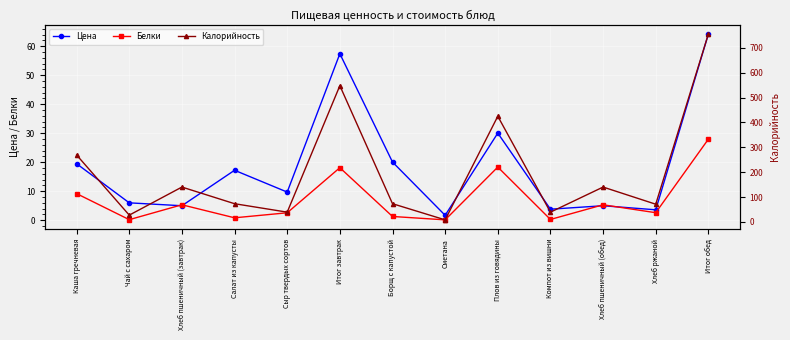

Reading right to left, transcribe all the data shown in this chart.

Цена: Итог обед=64.2	Хлеб ржаной=3.6	Хлеб пшеничный (обед)=5.0	Компот из вишни=3.8	Плов из говядины=30.1	Сметана=1.7	Борщ с капустой=20.1	Итог завтрак=57.4	Сыр твердых сортов=9.7	Салат из капусты=17.2	Хлеб пшеничный (завтрак)=5.0	Чай с сахаром=6.0	Каша гречневая=19.5
Белки: Итог обед=28.0	Хлеб ржаной=2.6	Хлеб пшеничный (обед)=5.3	Компот из вишни=0.3	Плов из говядины=18.3	Сметана=0.1	Борщ с капустой=1.3	Итог завтрак=18.1	Сыр твердых сортов=2.6	Салат из капусты=0.8	Хлеб пшеничный (завтрак)=5.3	Чай с сахаром=0.2	Каша гречневая=9.2
Калорийность: Итог обед=756.0	Хлеб ржаной=71.0	Хлеб пшеничный (обед)=140.0	Компот из вишни=39.0	Плов из говядины=425.0	Сметана=8.0	Борщ с капустой=73.0	Итог завтрак=548.0	Сыр твердых сортов=39.0	Салат из капусты=73.0	Хлеб пшеничный (завтрак)=140.0	Чай с сахаром=27.0	Каша гречневая=269.0